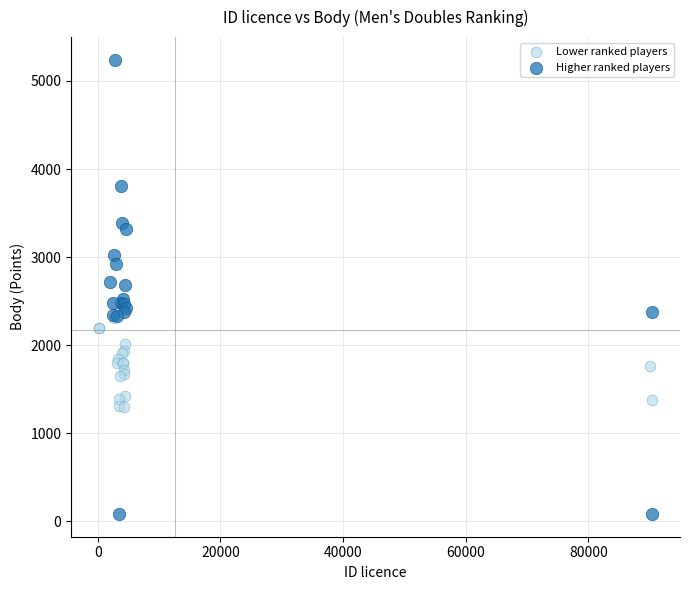

Which series has the largest Y range (max minus min)?

Higher ranked players